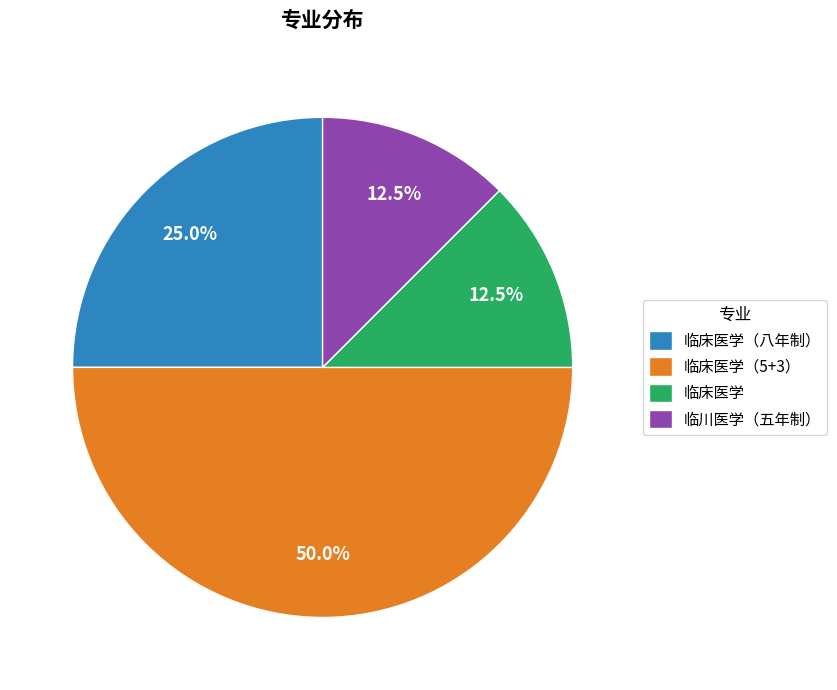

What percentage is NOT represented by 临川医学（五年制）?

87.5%